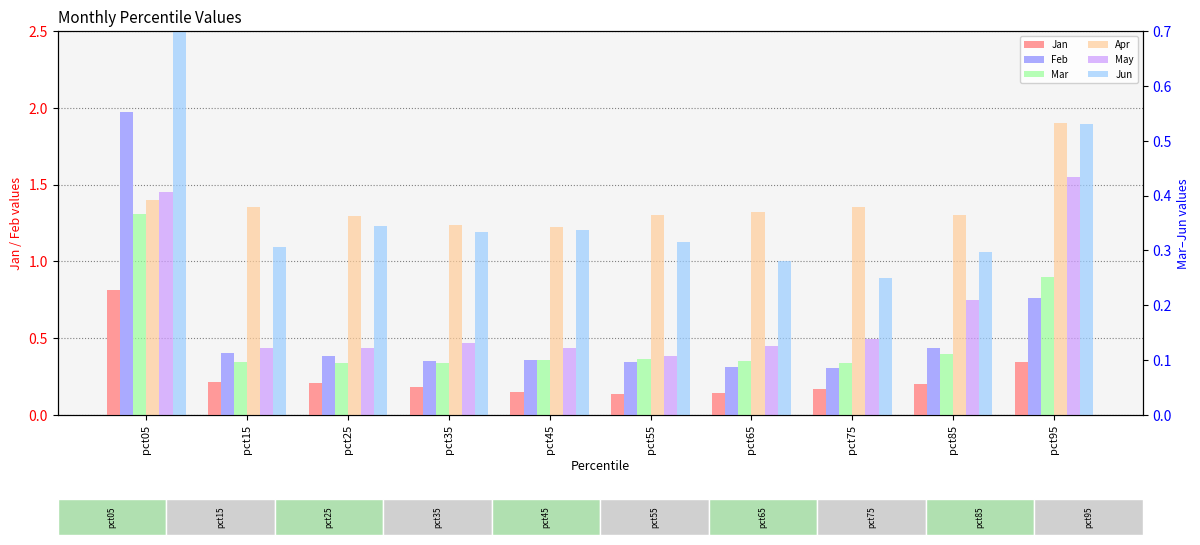

Are the bars grouped side by side (vs. stacked)?

Yes